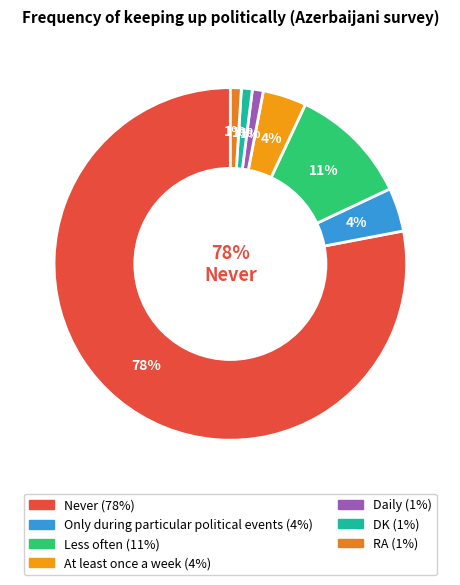

What is the total percentage of DK and At least once a week?

5.0%